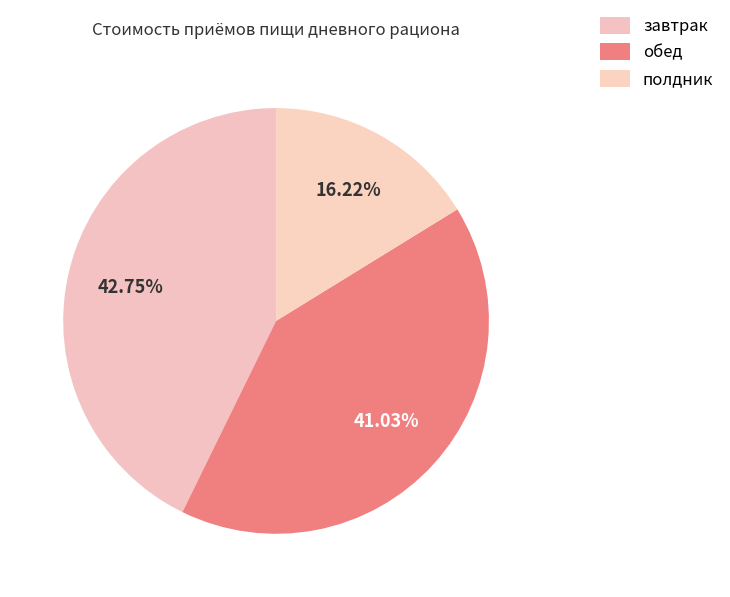

Count the number of slices in the pie.

3